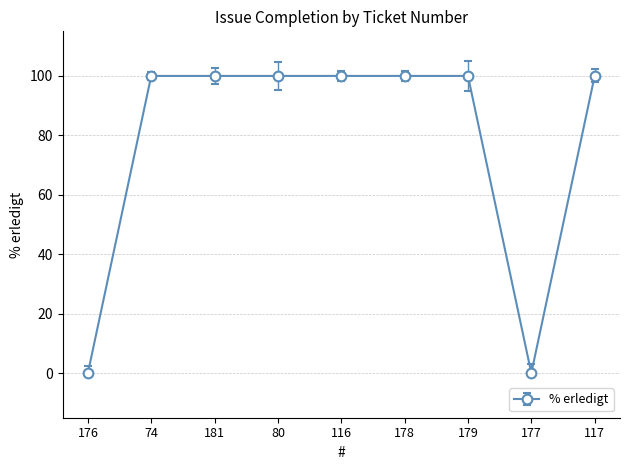

Is this an area chart (filled region under the line)?

No